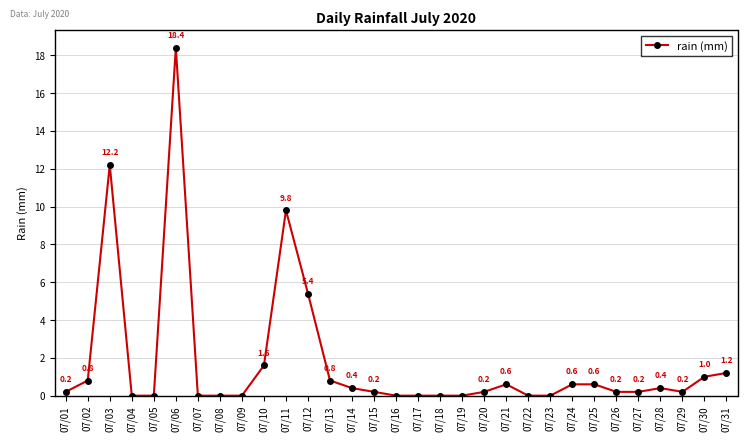

Which category has the highest value across all series?

07/06